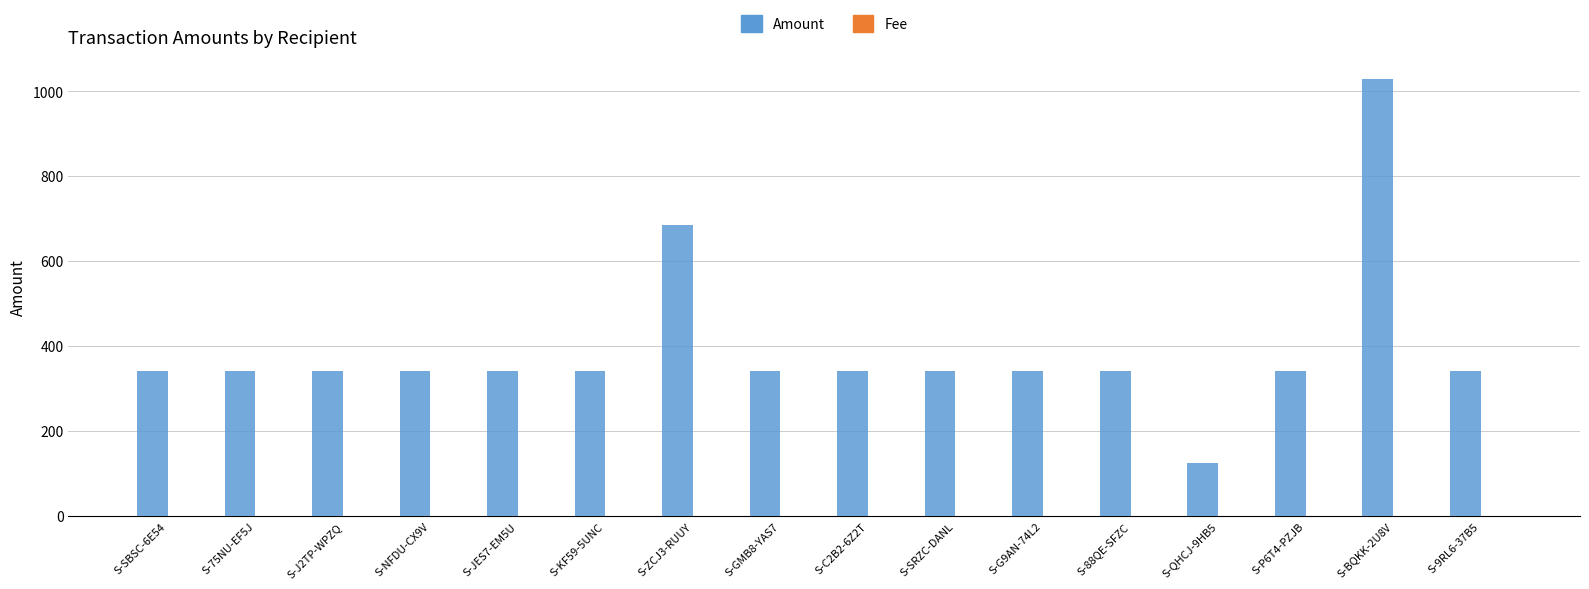

How many series are shown in this chart?

2